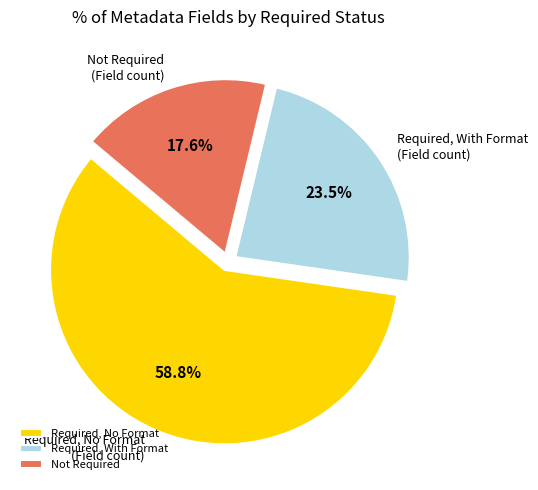

Is Required, No Format (Field count) the majority of the pie?

Yes